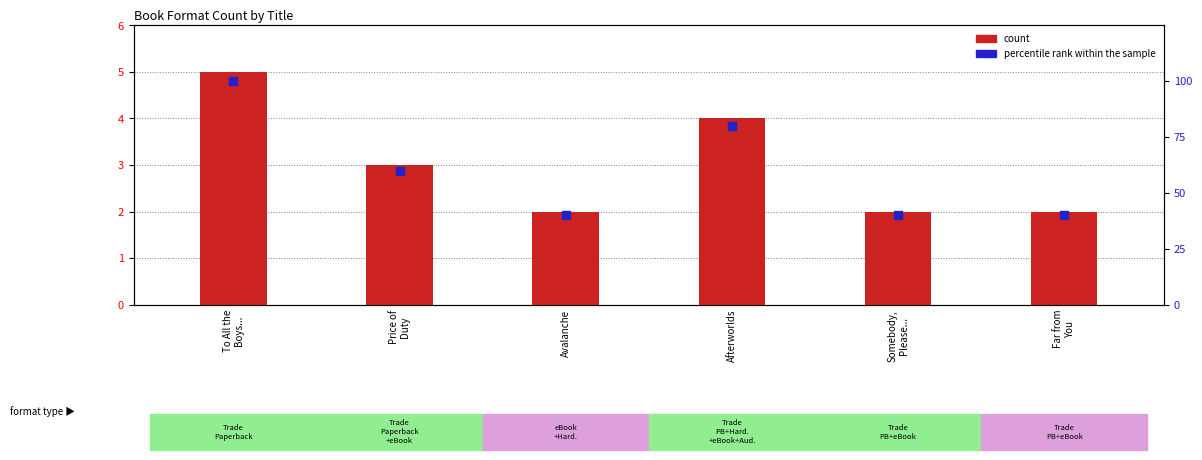

Which series has the largest total across all categories?

percentile rank within the sample